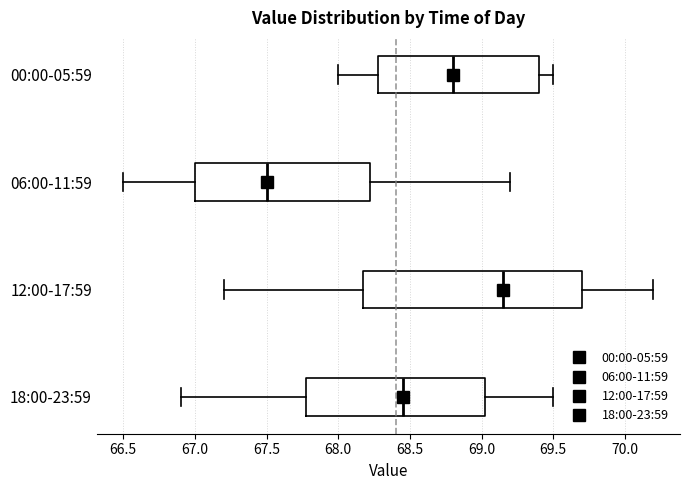

Which box is the widest, from its left edge to its right edge?

12:00-17:59